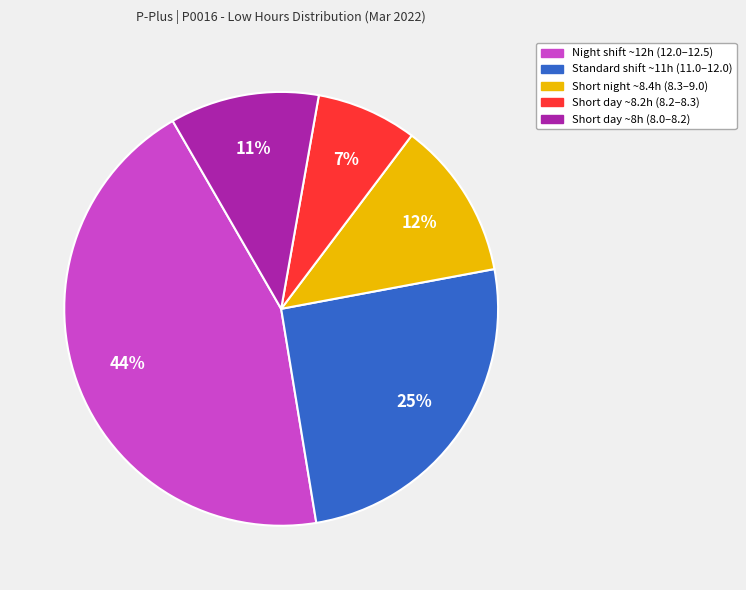

How many segments does this pie chart have?

5